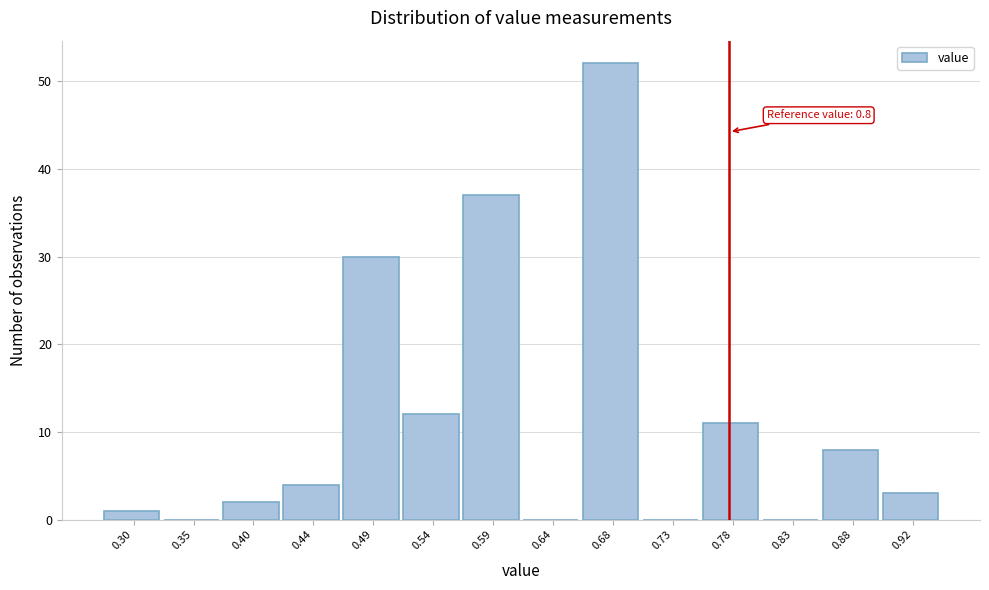

Reading left to right, what are all the values shown in this chart?

0.30=1	0.35=0	0.40=2	0.44=4	0.49=30	0.54=12	0.59=37	0.64=0	0.68=52	0.73=0	0.78=11	0.83=0	0.88=8	0.92=3